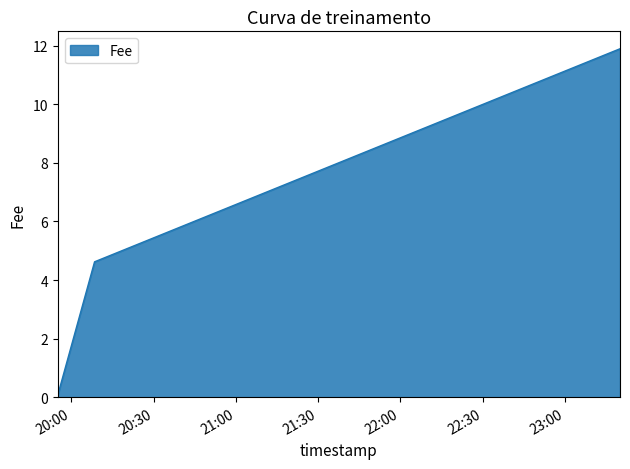

What is the difference between the maximum and minimum values?

11.8